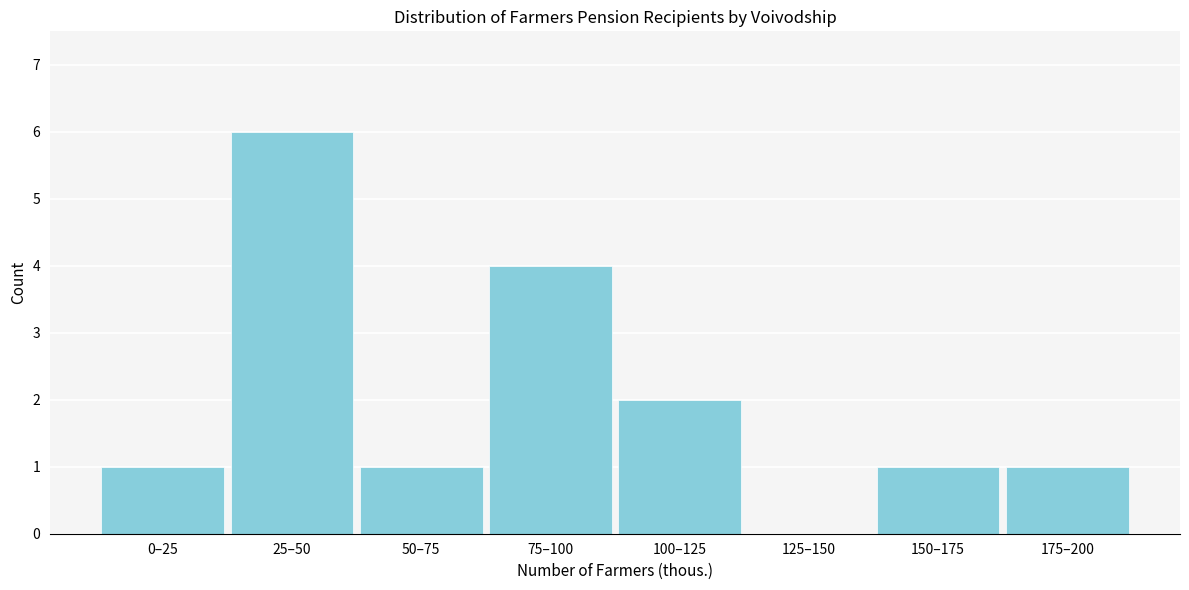

Reading right to left, what are all the values shown in this chart?

175–200=1	150–175=1	125–150=0	100–125=2	75–100=4	50–75=1	25–50=6	0–25=1